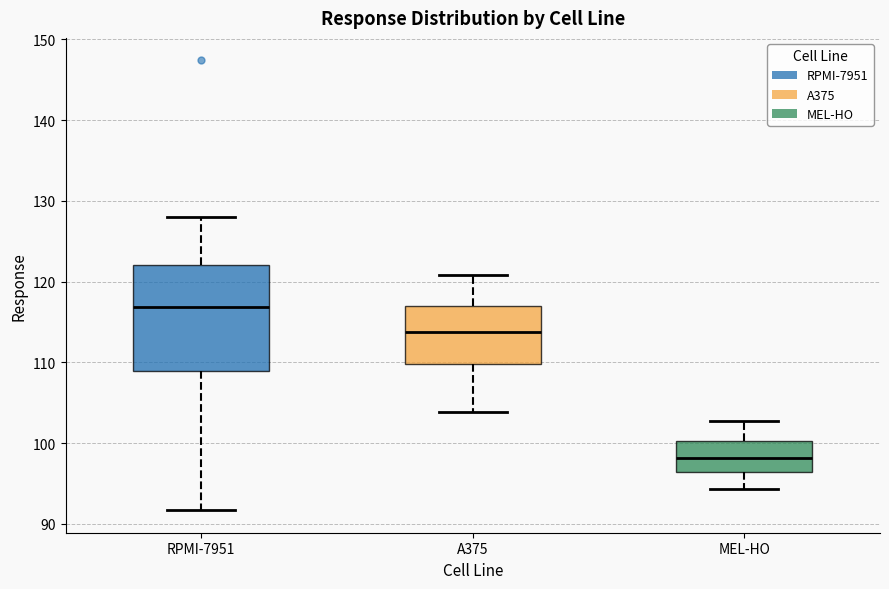

Comparing the boxes themselves (not the whiskers), which one is the tallest?

RPMI-7951